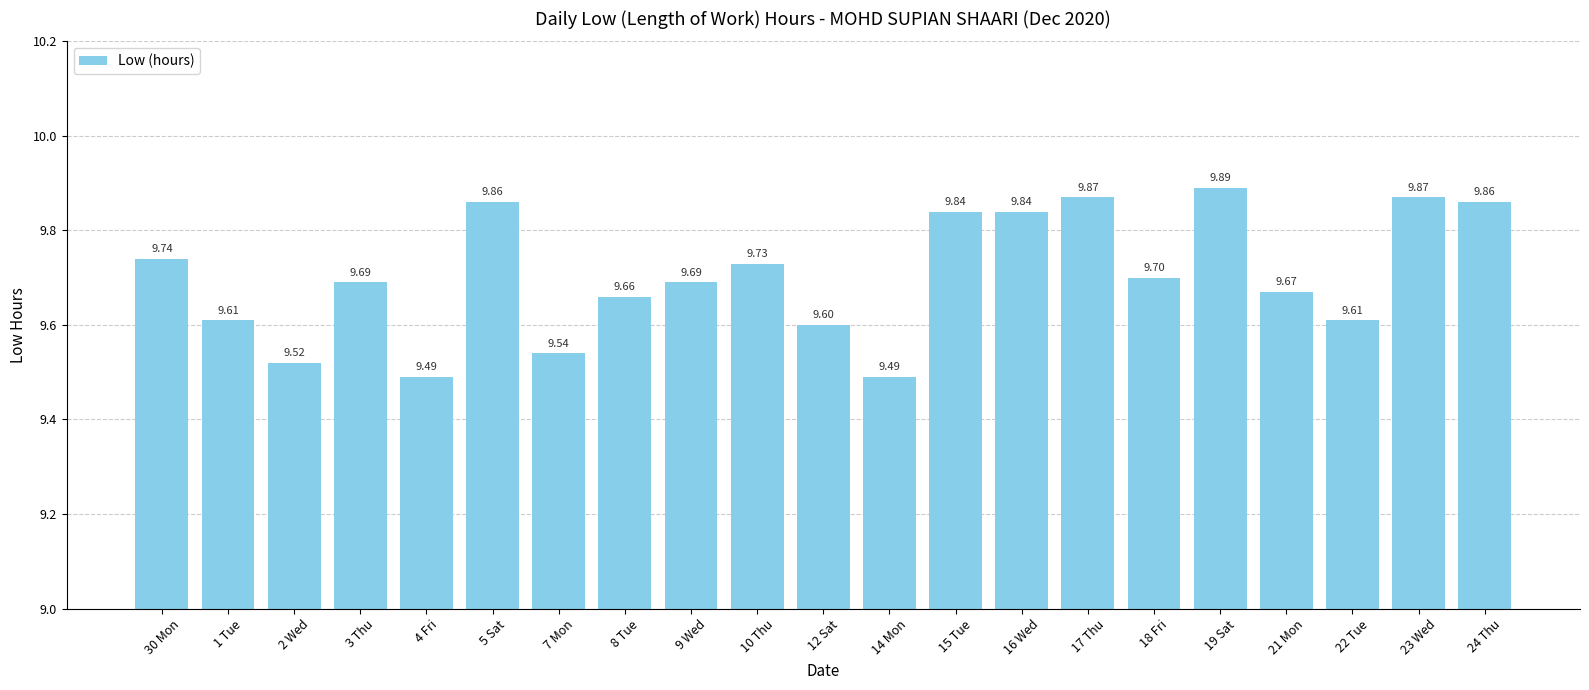

How many series are shown in this chart?

1